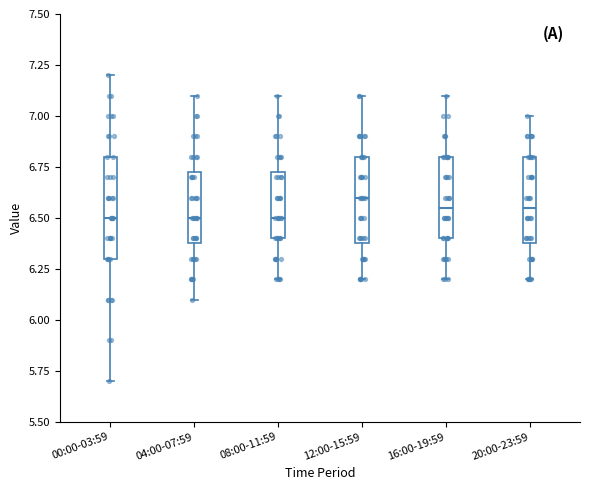

Where does the lower whisker of the box for 04:00-07:59 end on the y-axis? The values are not printed on the chart, so give them approximately, as read against the axis.

6.10